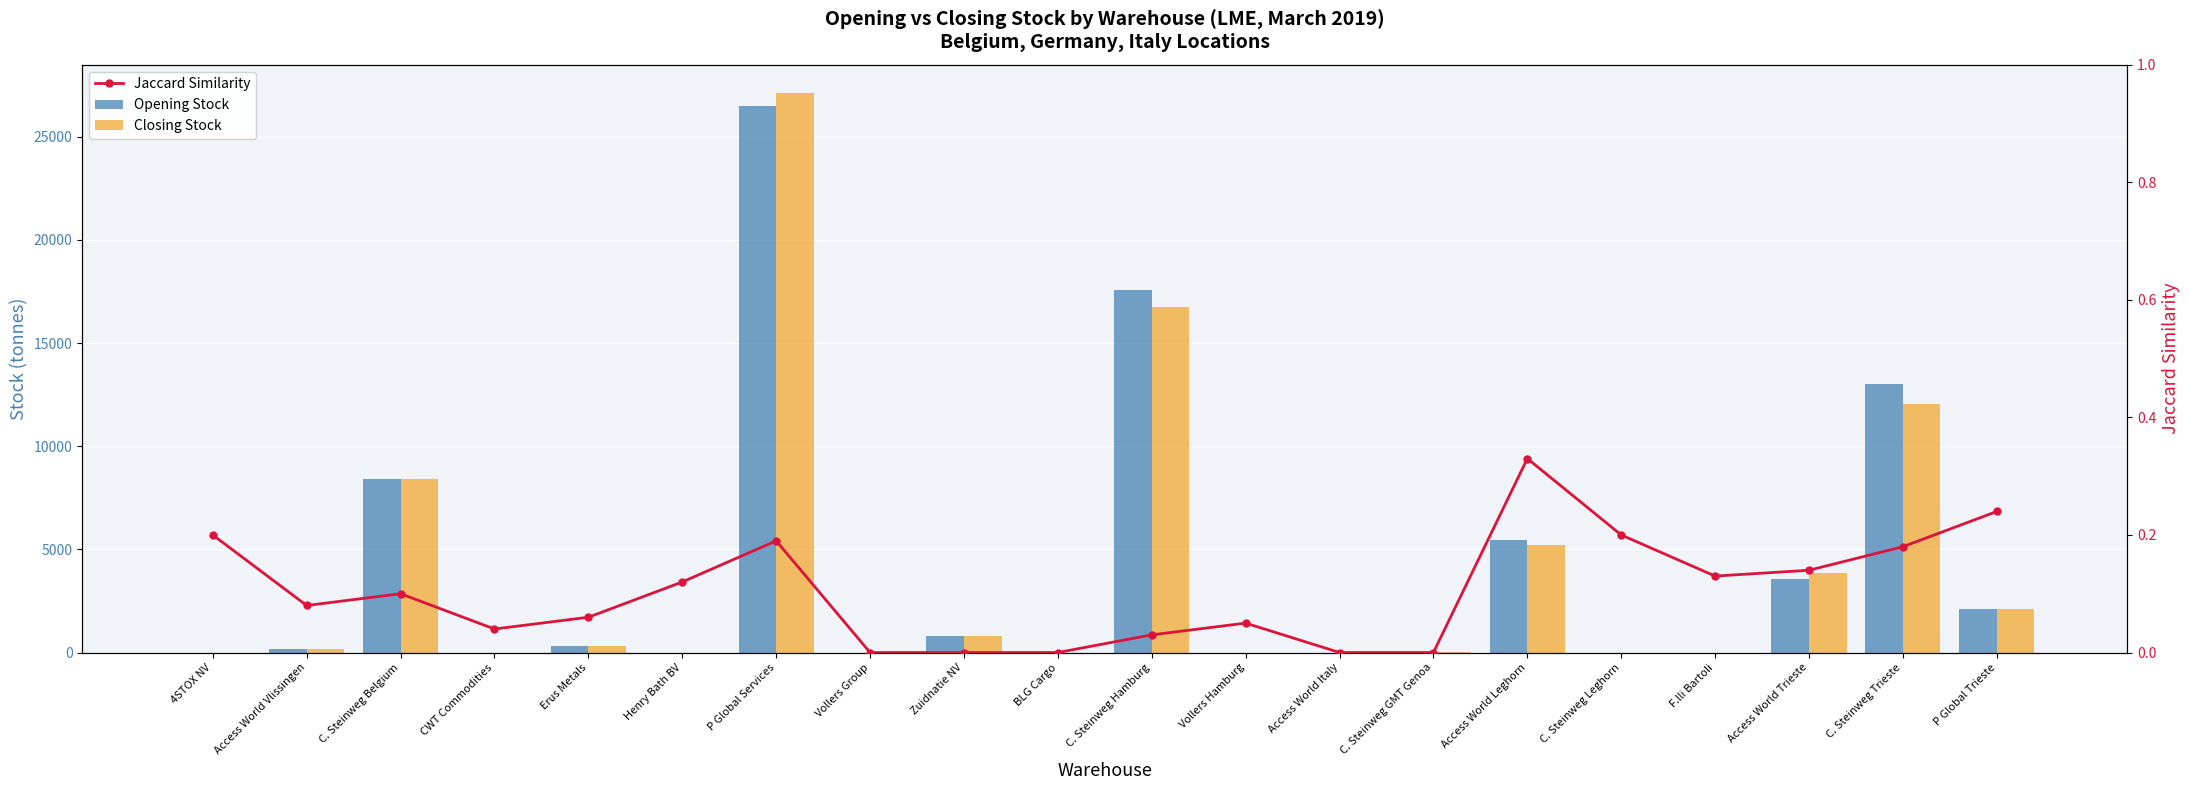

Which series has the widest spread of values?

Closing Stock